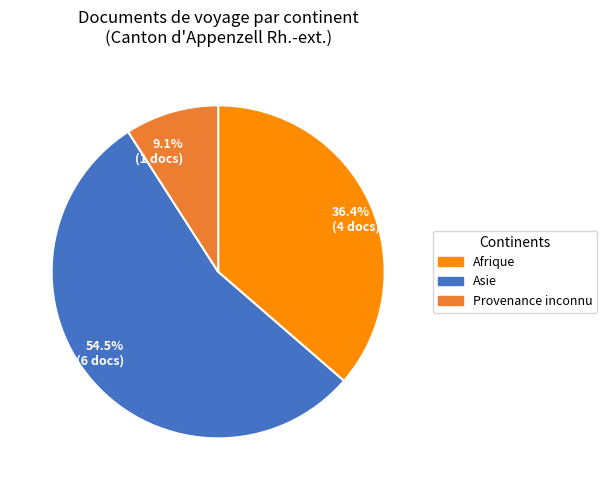

What portion of the pie excludes Afrique?

63.6%